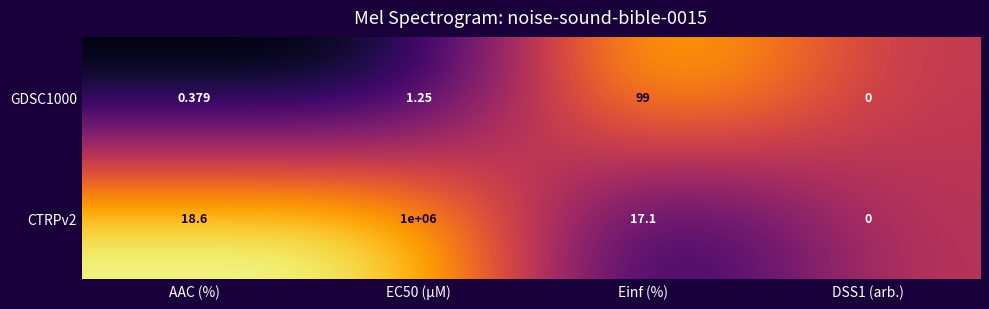

Where does the CTRPv2 series first go above 18?

AAC (%)